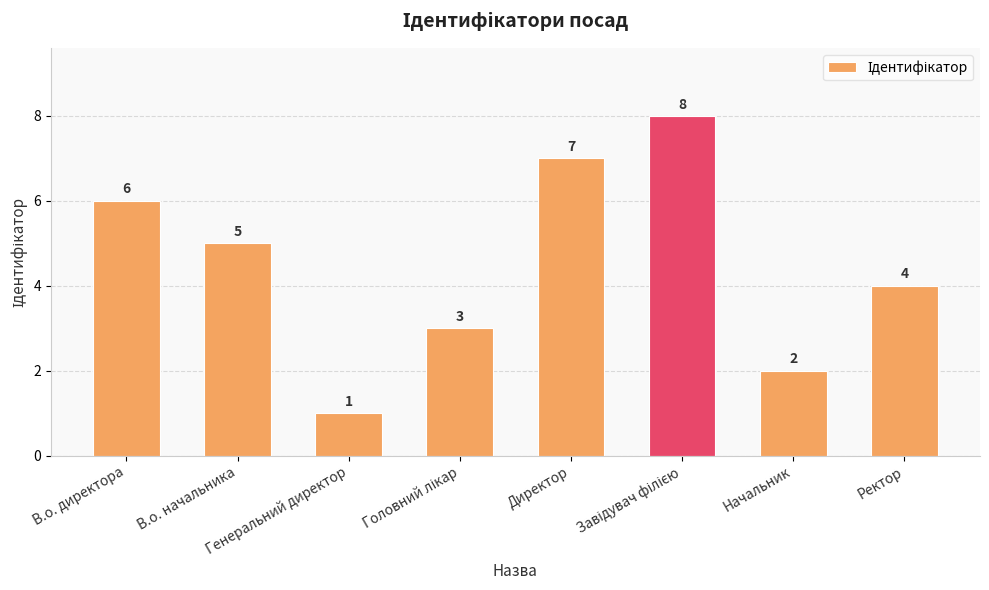

How many values are below 5?

4